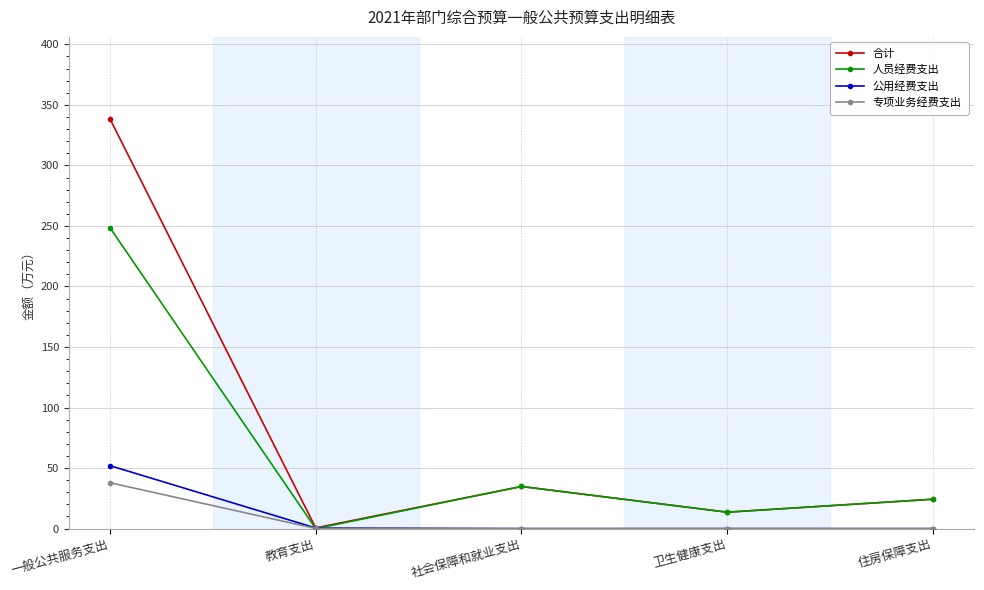

What is the difference between the 合计 values at 住房保障支出 and 教育支出?

23.7